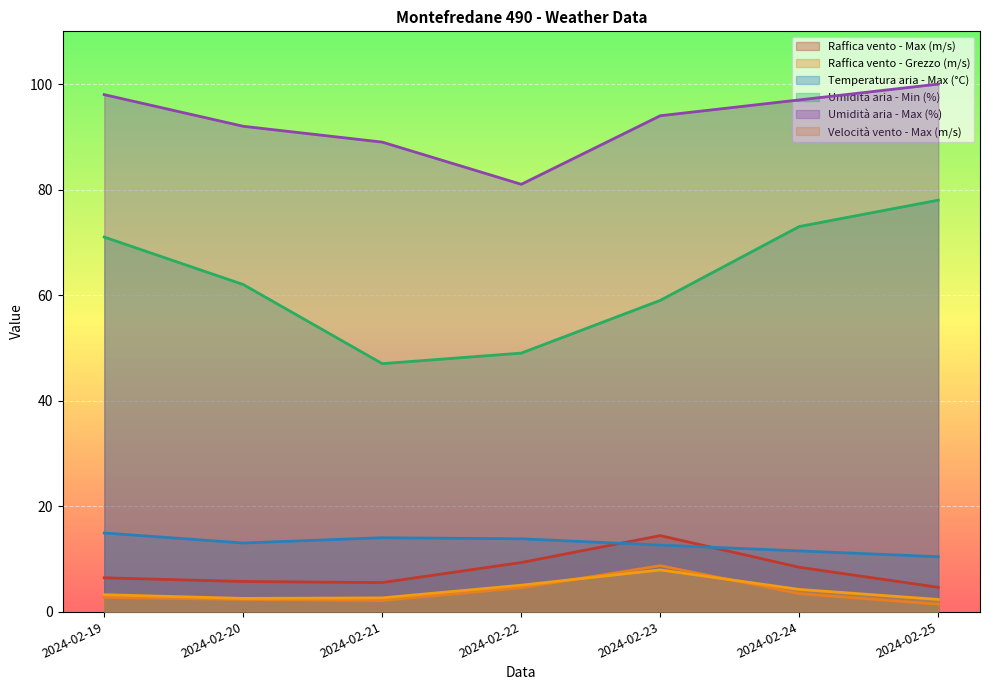

At which label does Raffica vento - Max (m/s) first exceed 6?

2024-02-19